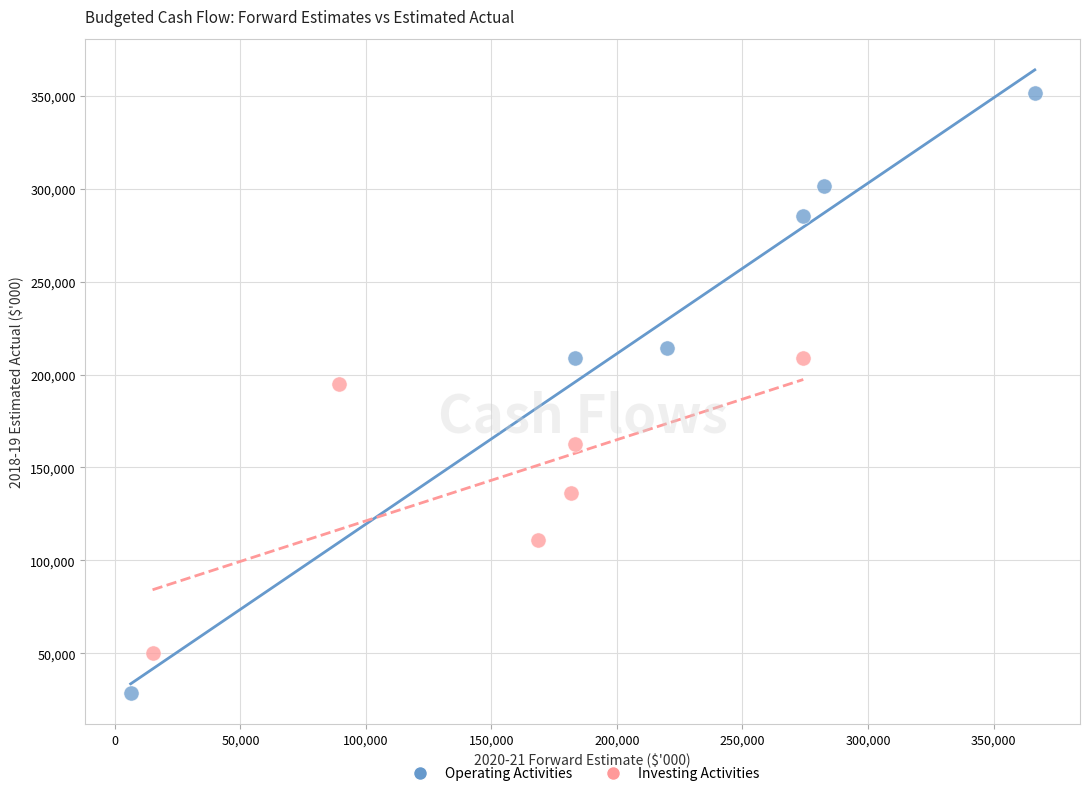

What are all the series names shown in the legend?

Operating Activities, Investing Activities